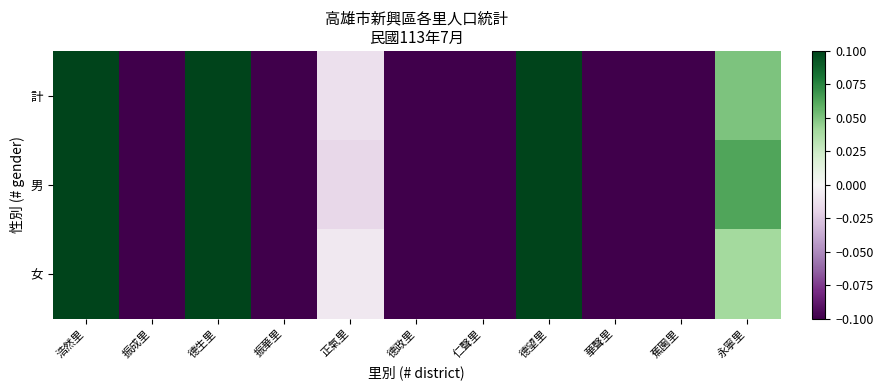

Reading left to right, transcribe all the data shown in this chart.

計: 浩然里=0.3	振成里=-0.3	德生里=1.3	振華里=-0.2	正氣里=-0.0	德政里=-0.5	仁聲里=-0.2	德望里=0.4	華聲里=-0.3	蕉園里=-0.5	永寧里=0.1
男: 浩然里=0.3	振成里=-0.3	德生里=1.2	振華里=-0.2	正氣里=-0.0	德政里=-0.5	仁聲里=-0.3	德望里=0.5	華聲里=-0.3	蕉園里=-0.4	永寧里=0.1
女: 浩然里=0.3	振成里=-0.3	德生里=1.4	振華里=-0.3	正氣里=-0.0	德政里=-0.5	仁聲里=-0.2	德望里=0.3	華聲里=-0.3	蕉園里=-0.5	永寧里=0.0